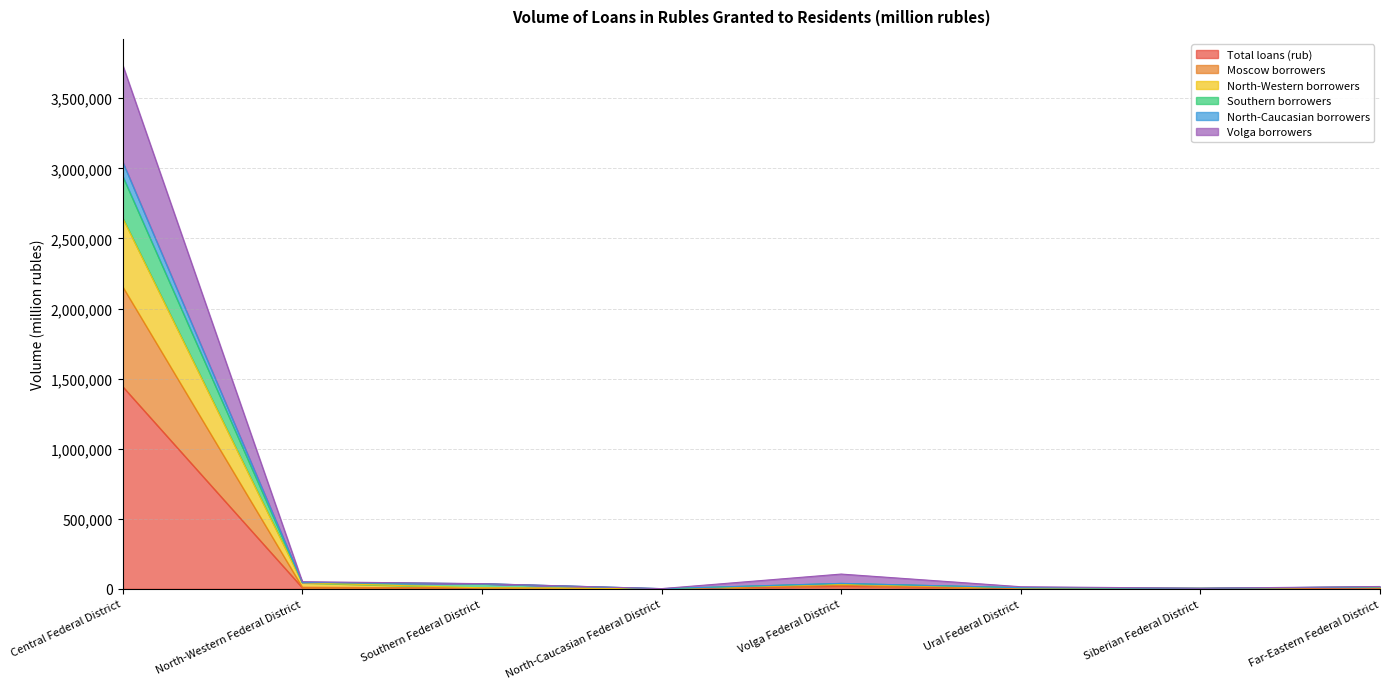

What are all the series names shown in the legend?

Total loans (rub), Moscow borrowers, North-Western borrowers, Southern borrowers, North-Caucasian borrowers, Volga borrowers